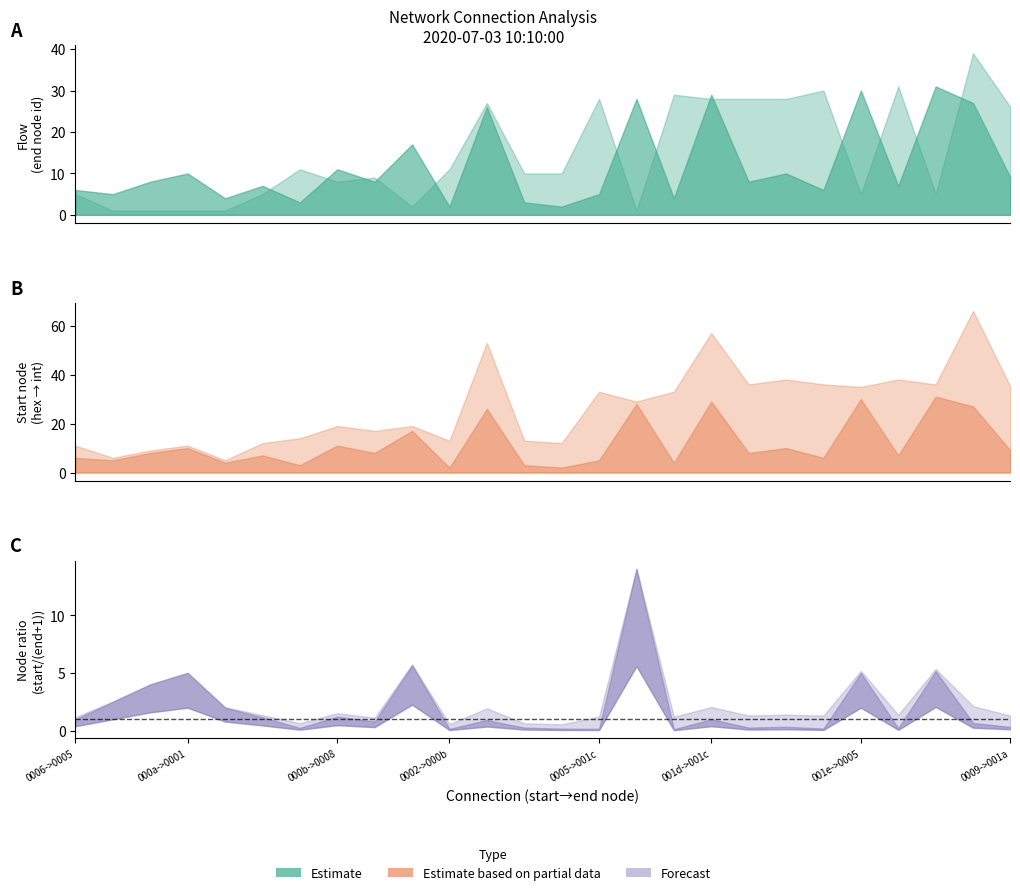

True or false: travel_time and flow intersect in this chart.

False